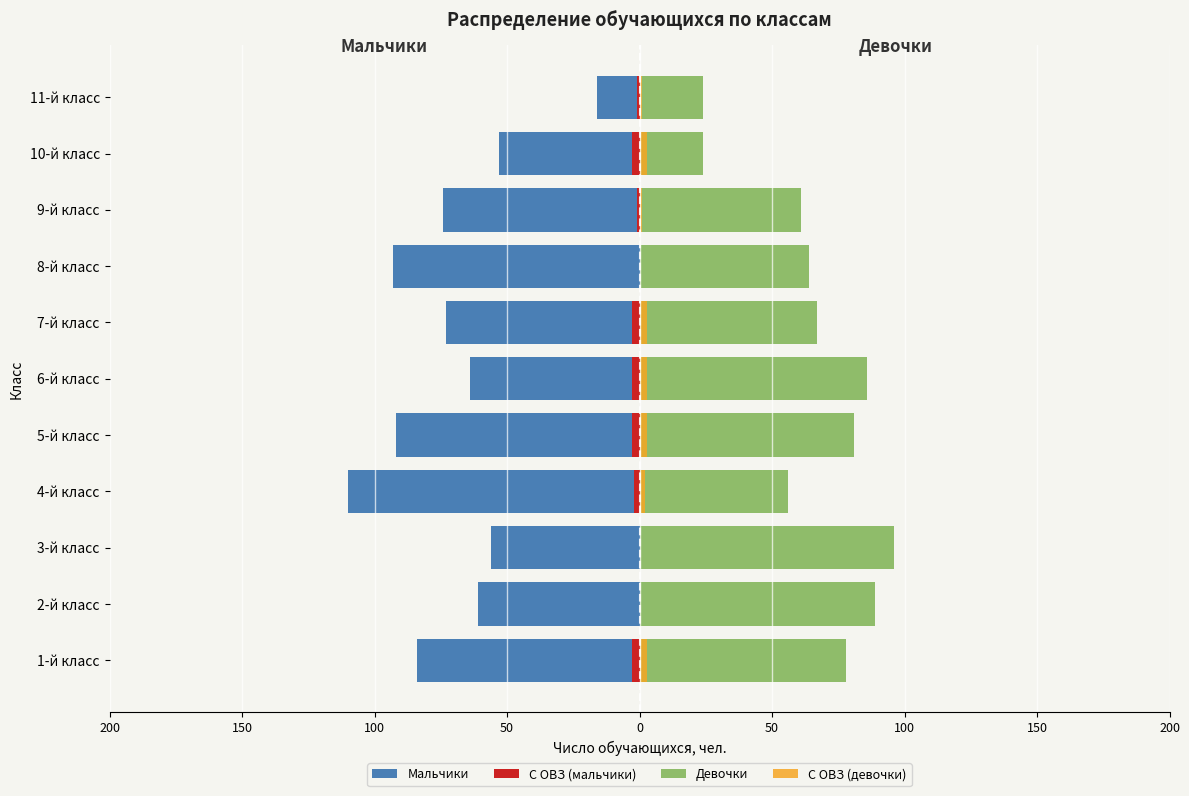

What is the value of the Девочки bar at the 4th from the left?

56